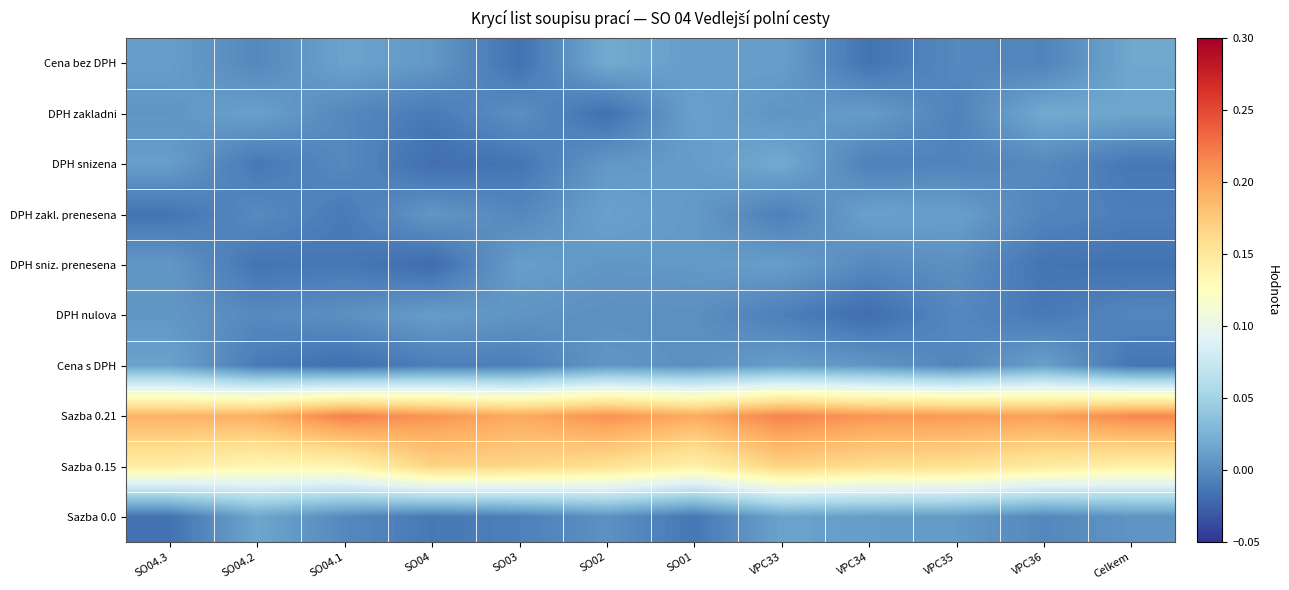

At how many categories does at least one series exceed 0?

12